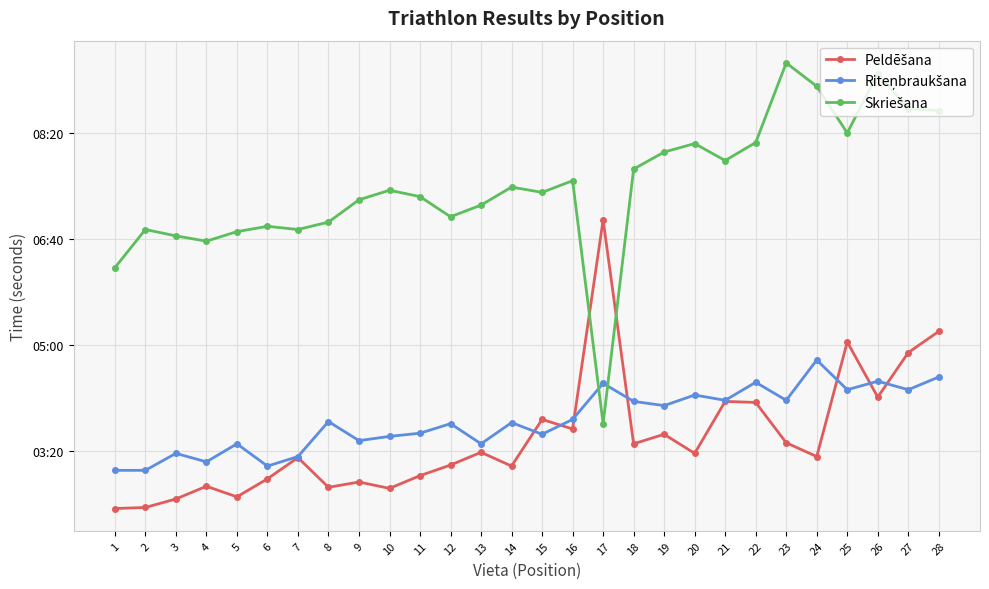

Which category has the lowest value in the Peldēšana series?

1